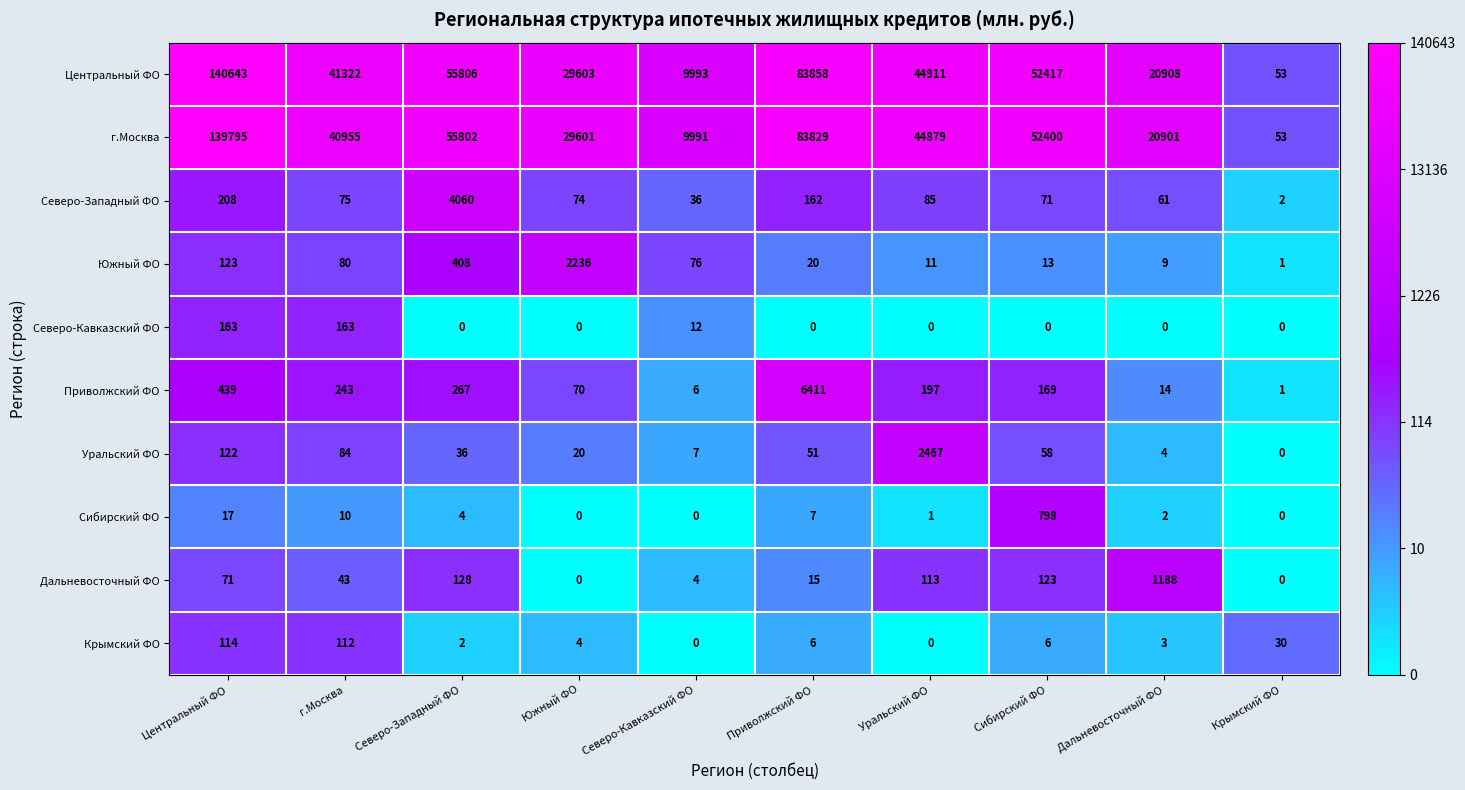

How many categories are shown in the chart?

10